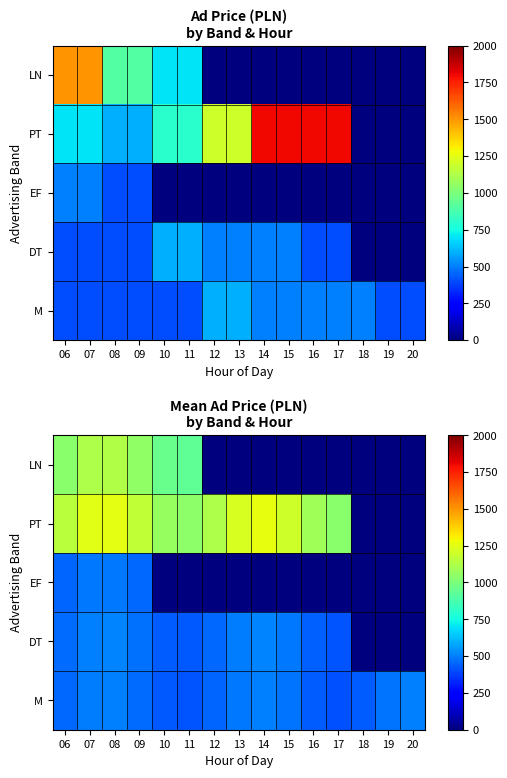

True or false: EF has a value of 0.0 at 18.

True